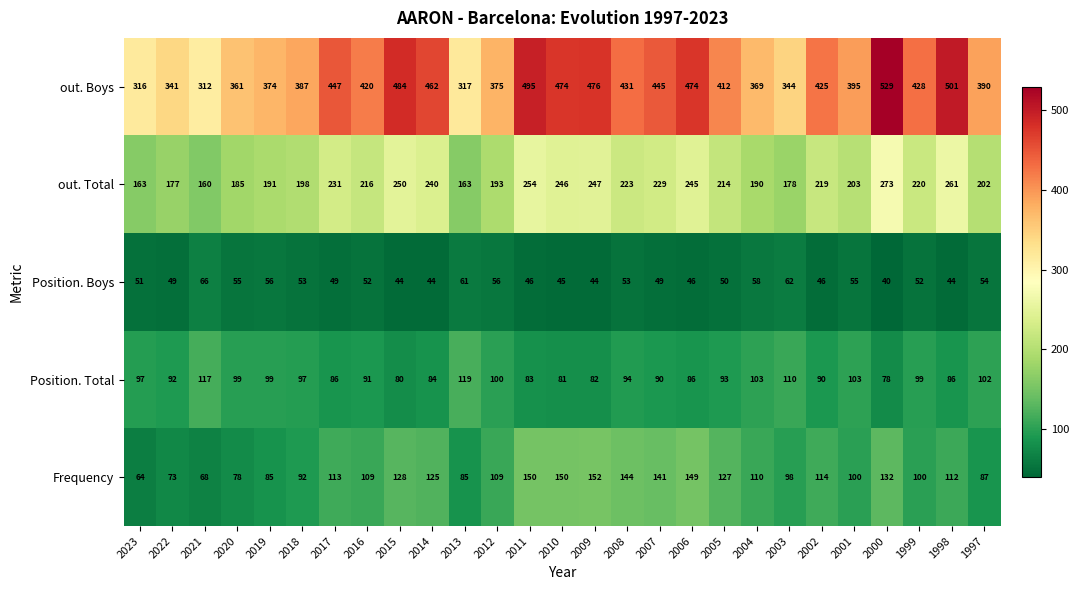

Where does the Frequency series first go above 110?

2017